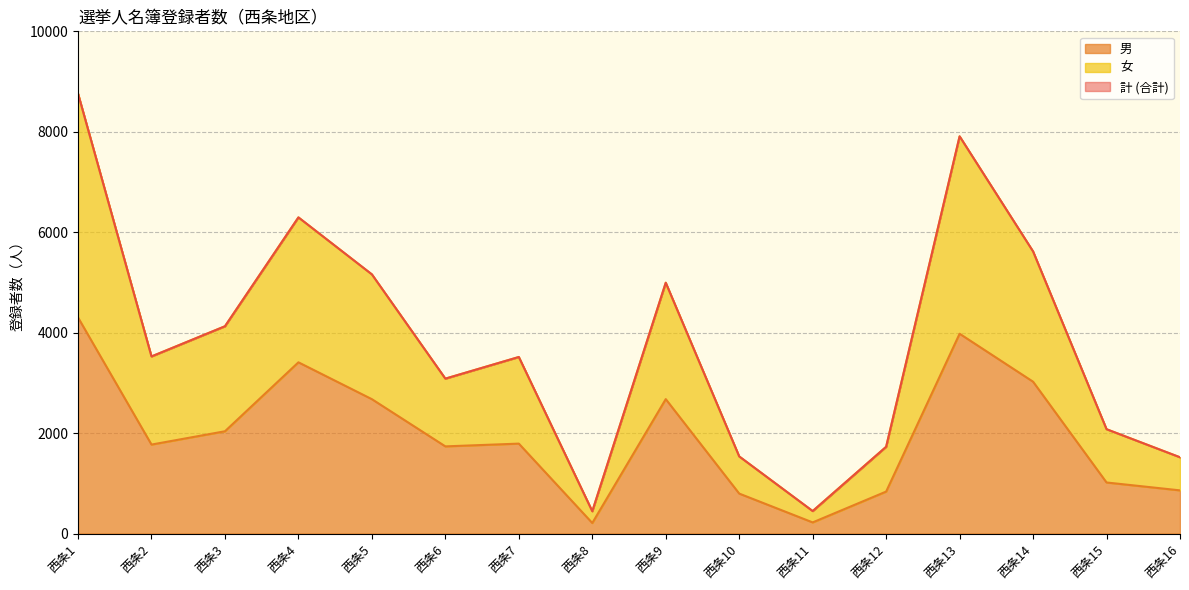

The value of 計 (合計) at 西条5 is 1703. True or false?

False